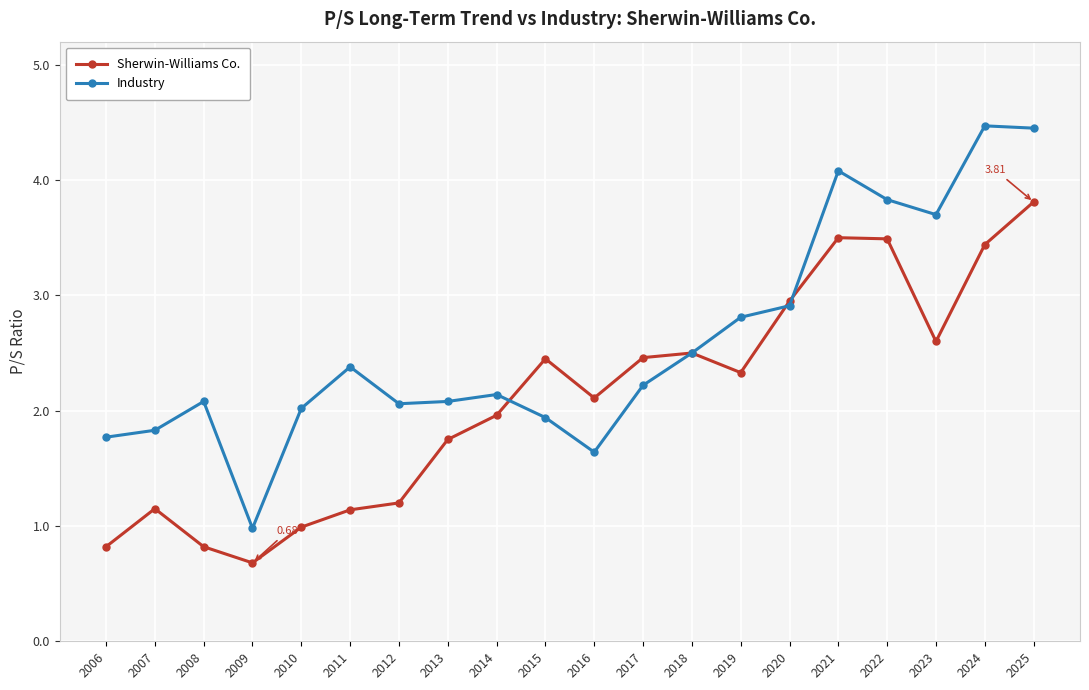

How many lines are shown in the chart?

2